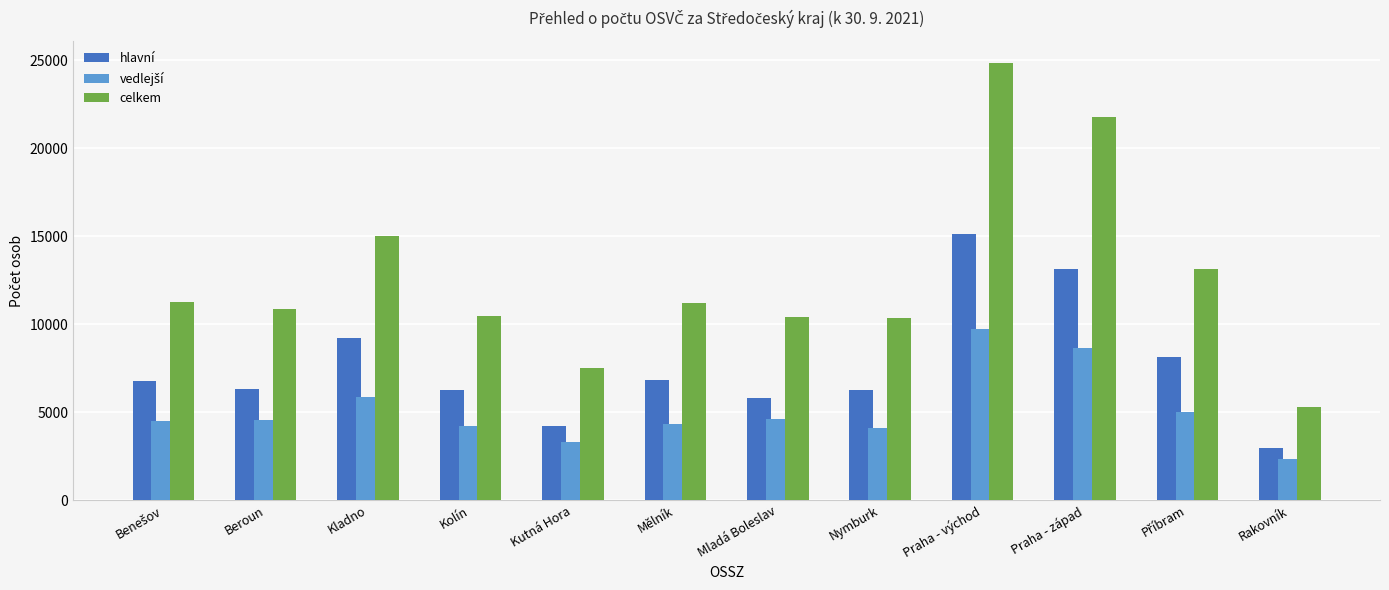

What is the difference between the maximum and minimum values in the celkem series?

19534